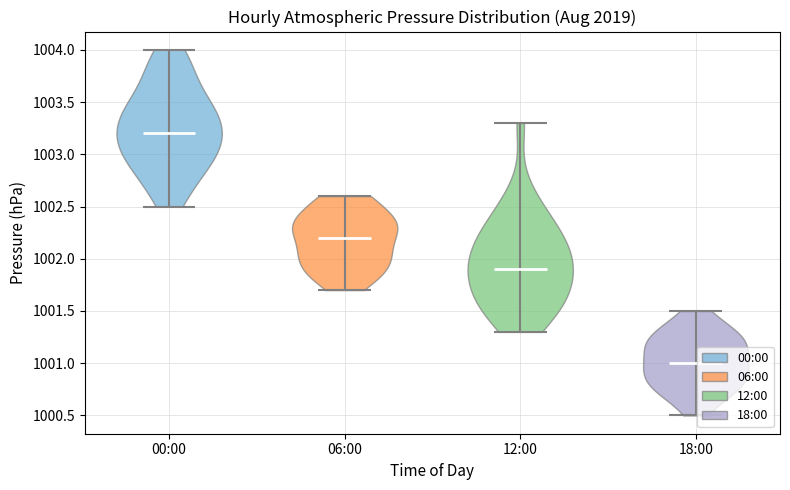

Reading left to right, read every violin against the y-axis: where its median line is, and the lowest and highest points it reaches. The values are not printed on the chart, so give them approximately, as read against the axis.

00:00: median line 1003.2, lowest point 1002.5, highest point 1004.0
06:00: median line 1002.2, lowest point 1001.7, highest point 1002.6
12:00: median line 1001.9, lowest point 1001.3, highest point 1003.3
18:00: median line 1001.0, lowest point 1000.5, highest point 1001.5